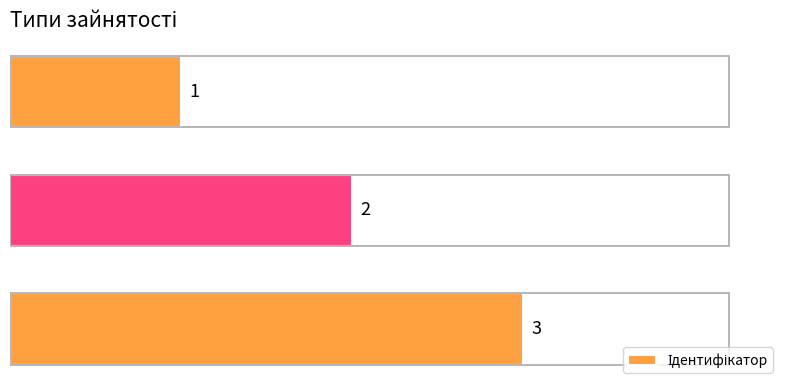

How many bars are there in total?

3